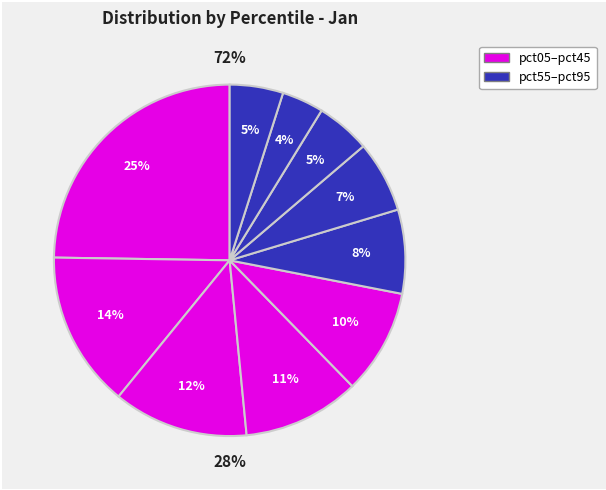

To the nearest percent, what is the combined percentage of pct05 and pct75?

30%